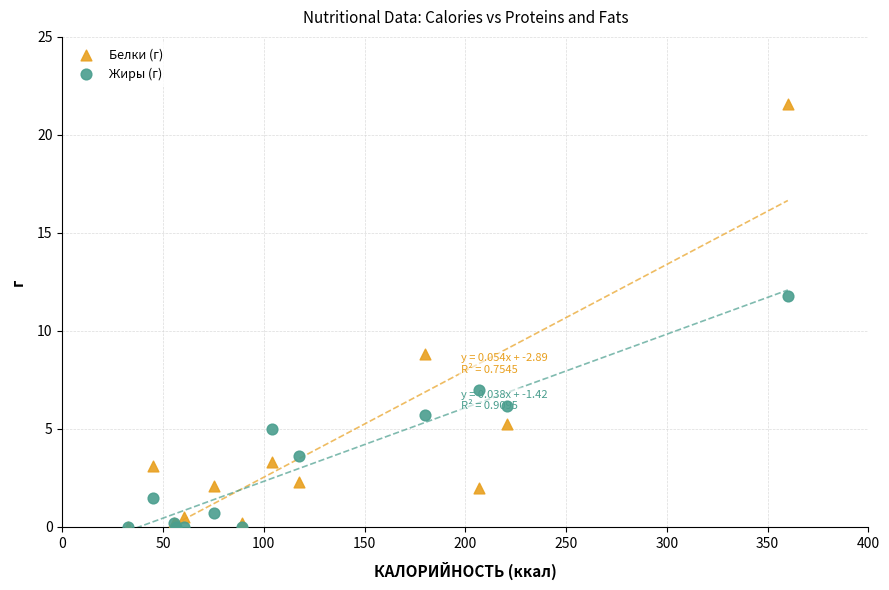

Which series has the widest spread of Y values?

Белки (г)